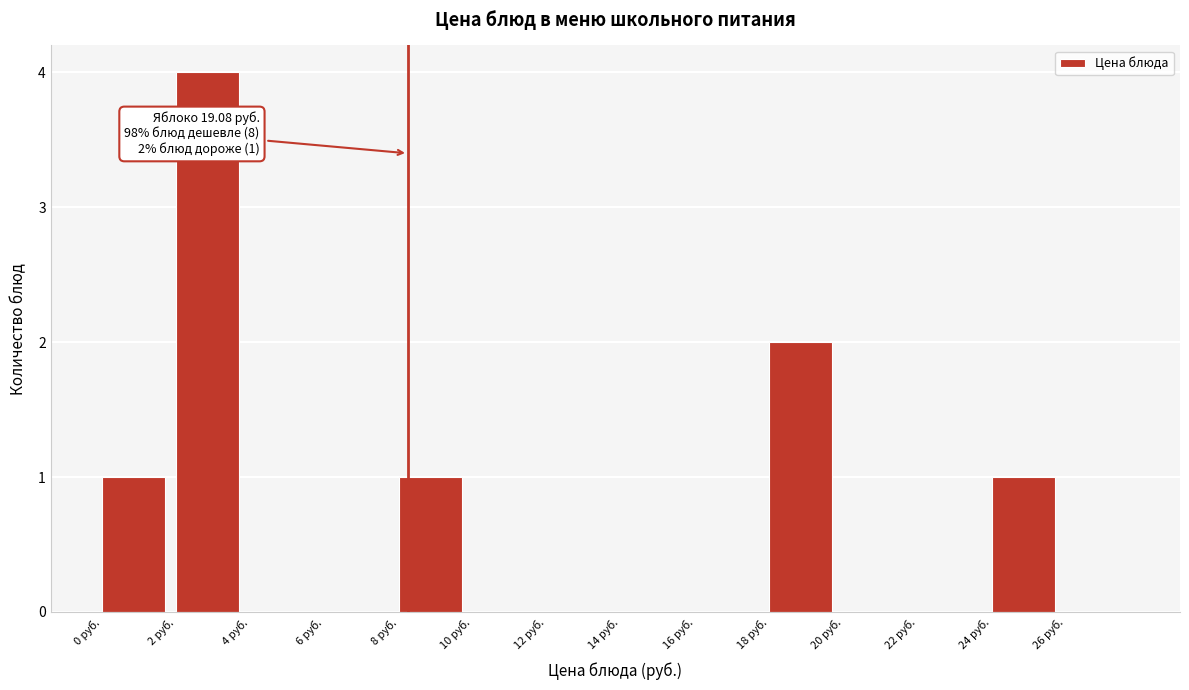

Over which range of the x-axis is the bar tallest?

2 to 4